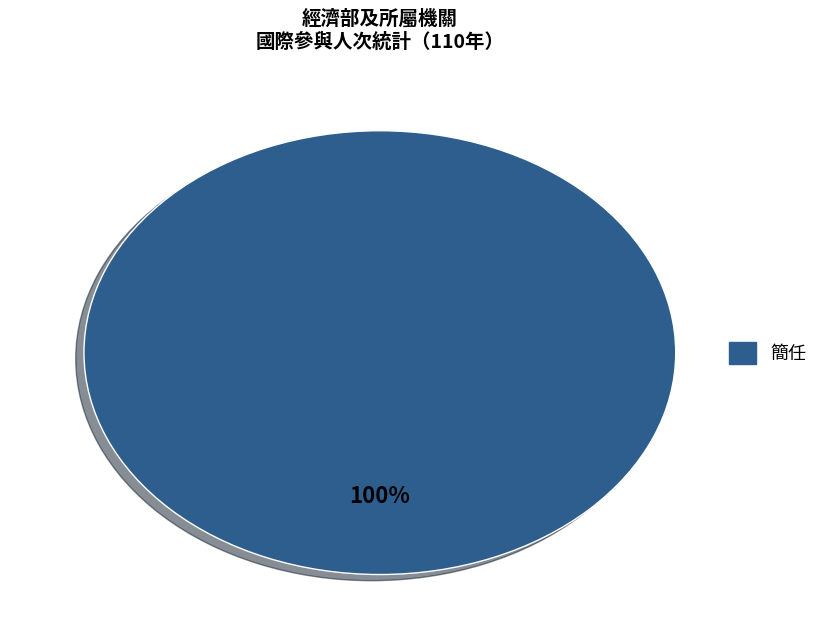

Count the number of slices in the pie.

1